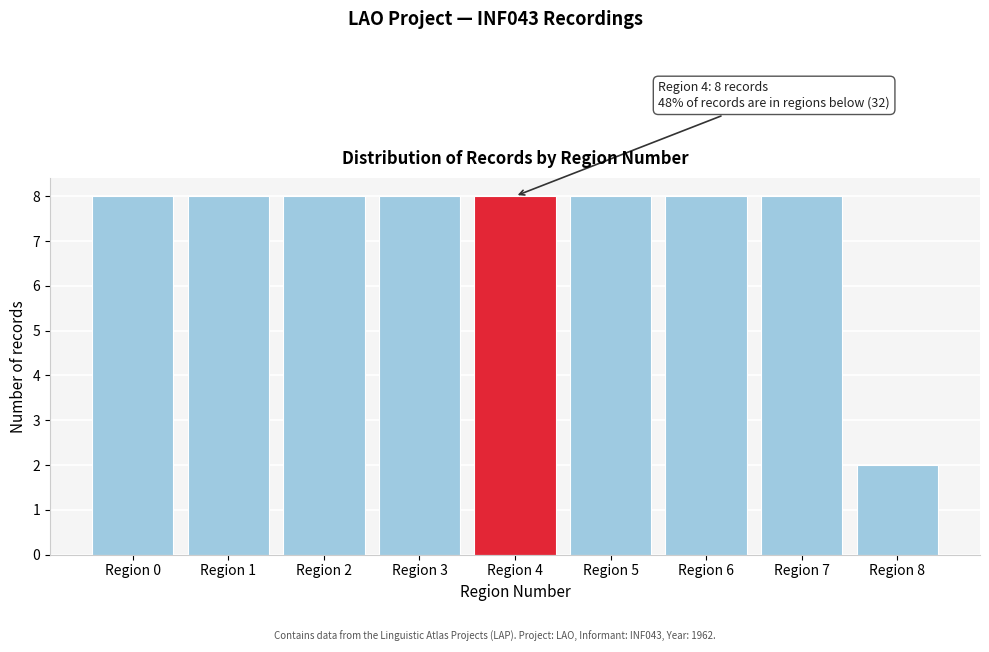

Reading right to left, transcribe all the data shown in this chart.

2	8	8	8	8	8	8	8	8